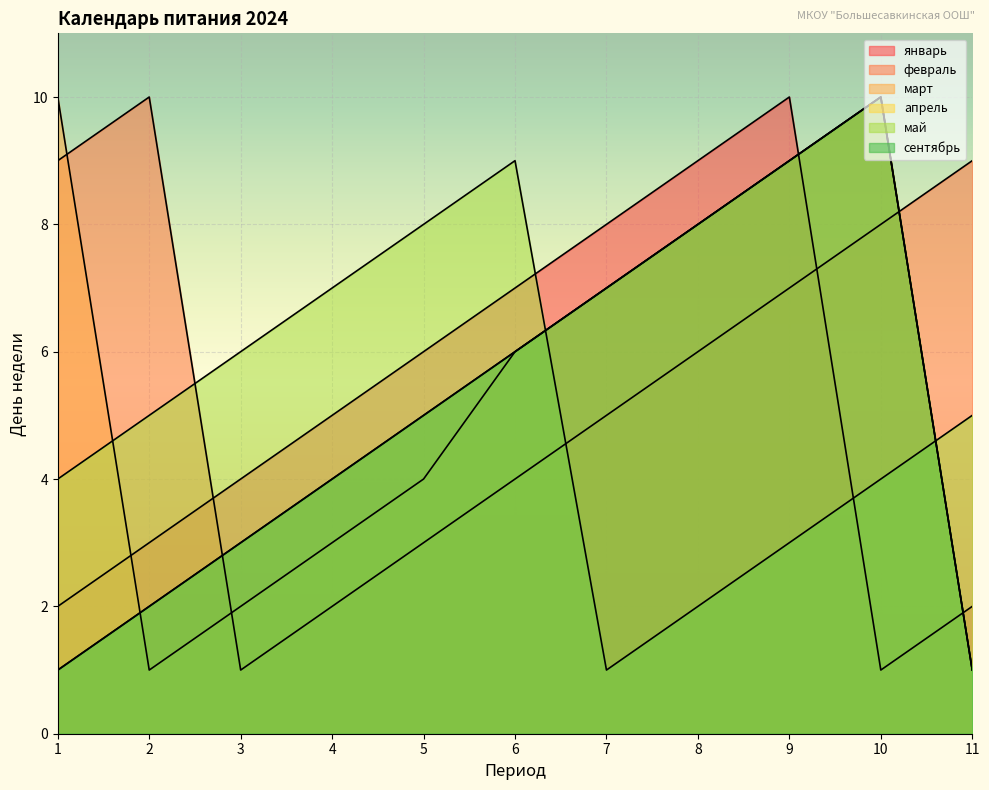

What is the value of the январь point at the 6th from the left?

7